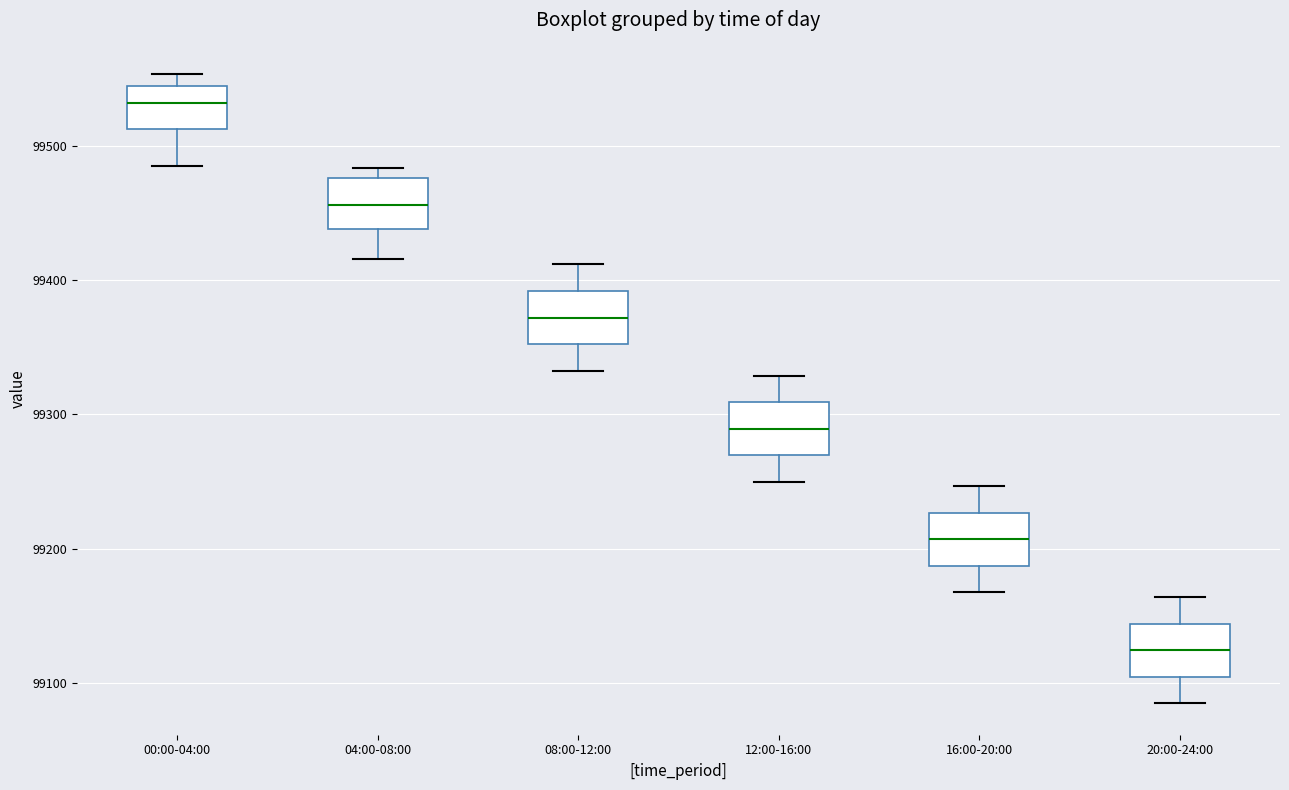

Which box has the highest median line?

00:00-04:00